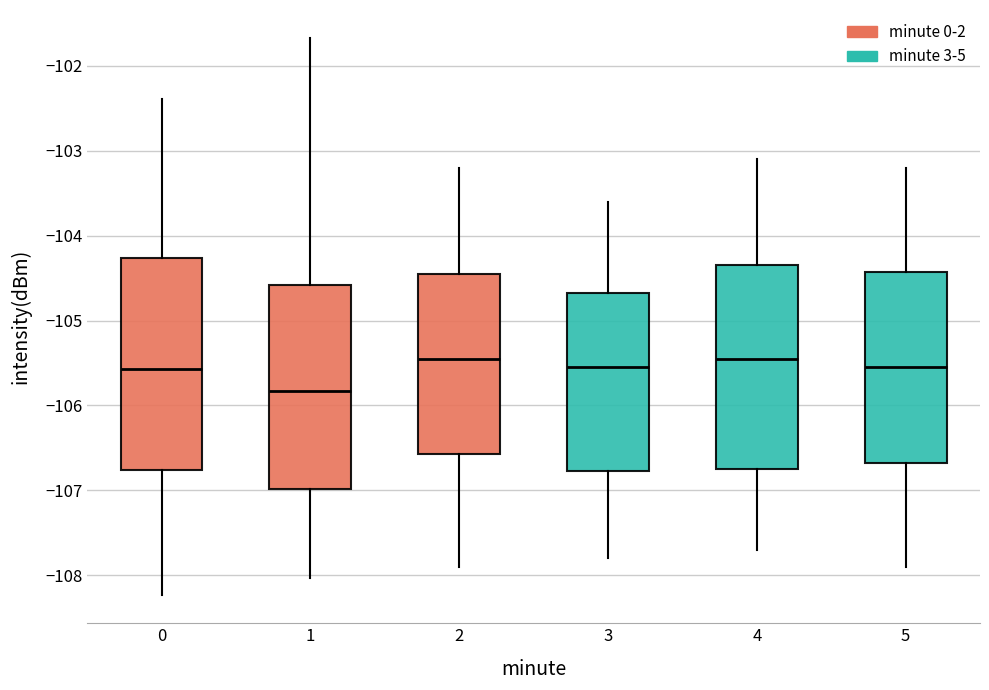

Reading left to right, read every box against the y-axis: the position of its median line, the range the box covers, and the ends of its whiskers. The values are not printed on the chart, so give them approximately, as read against the axis.

0: median -105.6, box -106.8 to -104.3, whiskers -108.2 to -102.4
1: median -105.8, box -107.0 to -104.6, whiskers -108.0 to -101.7
2: median -105.4, box -106.6 to -104.4, whiskers -107.9 to -103.2
3: median -105.5, box -106.8 to -104.7, whiskers -107.8 to -103.6
4: median -105.4, box -106.7 to -104.3, whiskers -107.7 to -103.1
5: median -105.5, box -106.7 to -104.4, whiskers -107.9 to -103.2